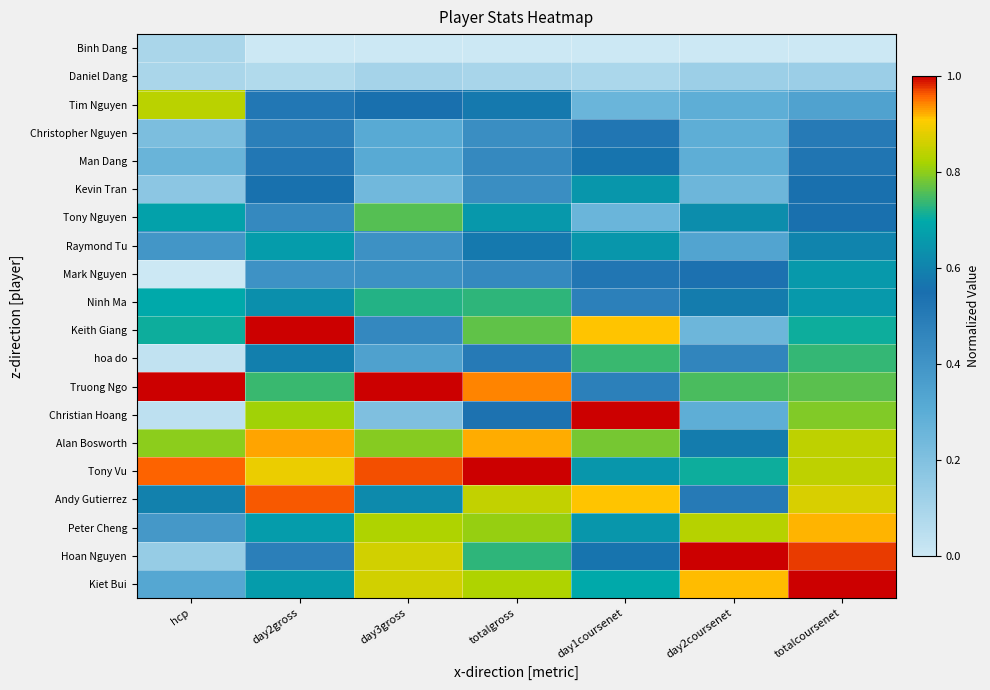

Reading left to right, list all the values displayed in this chart.

Binh Dang: hcp=0.1	day2gross=0.0	day3gross=0.0	totalgross=0.0	day1coursenet=0.0	day2coursenet=0.0	totalcoursenet=0.0
Daniel Dang: hcp=0.1	day2gross=0.1	day3gross=0.1	totalgross=0.1	day1coursenet=0.1	day2coursenet=0.1	totalcoursenet=0.1
Tim Nguyen: hcp=0.8	day2gross=0.5	day3gross=0.6	totalgross=0.6	day1coursenet=0.3	day2coursenet=0.3	totalcoursenet=0.3
Christopher Nguyen: hcp=0.2	day2gross=0.5	day3gross=0.3	totalgross=0.4	day1coursenet=0.5	day2coursenet=0.3	totalcoursenet=0.5
Man Dang: hcp=0.3	day2gross=0.5	day3gross=0.3	totalgross=0.4	day1coursenet=0.6	day2coursenet=0.3	totalcoursenet=0.5
Kevin Tran: hcp=0.2	day2gross=0.6	day3gross=0.2	totalgross=0.4	day1coursenet=0.7	day2coursenet=0.2	totalcoursenet=0.6
Tony Nguyen: hcp=0.7	day2gross=0.4	day3gross=0.8	totalgross=0.7	day1coursenet=0.3	day2coursenet=0.6	totalcoursenet=0.6
Raymond Tu: hcp=0.4	day2gross=0.7	day3gross=0.4	totalgross=0.6	day1coursenet=0.7	day2coursenet=0.3	totalcoursenet=0.6
Mark Nguyen: hcp=0.0	day2gross=0.4	day3gross=0.4	totalgross=0.4	day1coursenet=0.5	day2coursenet=0.5	totalcoursenet=0.7
Ninh Ma: hcp=0.7	day2gross=0.6	day3gross=0.7	totalgross=0.7	day1coursenet=0.5	day2coursenet=0.6	totalcoursenet=0.7
Keith Giang: hcp=0.7	day2gross=1.0	day3gross=0.4	totalgross=0.8	day1coursenet=0.9	day2coursenet=0.2	totalcoursenet=0.7
hoa do: hcp=0.0	day2gross=0.6	day3gross=0.3	totalgross=0.5	day1coursenet=0.7	day2coursenet=0.5	totalcoursenet=0.7
Truong Ngo: hcp=1.0	day2gross=0.7	day3gross=1.0	totalgross=0.9	day1coursenet=0.5	day2coursenet=0.8	totalcoursenet=0.8
Christian Hoang: hcp=0.0	day2gross=0.8	day3gross=0.2	totalgross=0.5	day1coursenet=1.0	day2coursenet=0.3	totalcoursenet=0.8
Alan Bosworth: hcp=0.8	day2gross=0.9	day3gross=0.8	totalgross=0.9	day1coursenet=0.8	day2coursenet=0.6	totalcoursenet=0.8
Tony Vu: hcp=1.0	day2gross=0.9	day3gross=1.0	totalgross=1.0	day1coursenet=0.7	day2coursenet=0.7	totalcoursenet=0.8
Andy Gutierrez: hcp=0.6	day2gross=1.0	day3gross=0.6	totalgross=0.8	day1coursenet=0.9	day2coursenet=0.5	totalcoursenet=0.9
Peter Cheng: hcp=0.4	day2gross=0.7	day3gross=0.8	totalgross=0.8	day1coursenet=0.7	day2coursenet=0.8	totalcoursenet=0.9
Hoan Nguyen: hcp=0.1	day2gross=0.5	day3gross=0.9	totalgross=0.7	day1coursenet=0.6	day2coursenet=1.0	totalcoursenet=1.0
Kiet Bui: hcp=0.3	day2gross=0.7	day3gross=0.9	totalgross=0.8	day1coursenet=0.7	day2coursenet=0.9	totalcoursenet=1.0